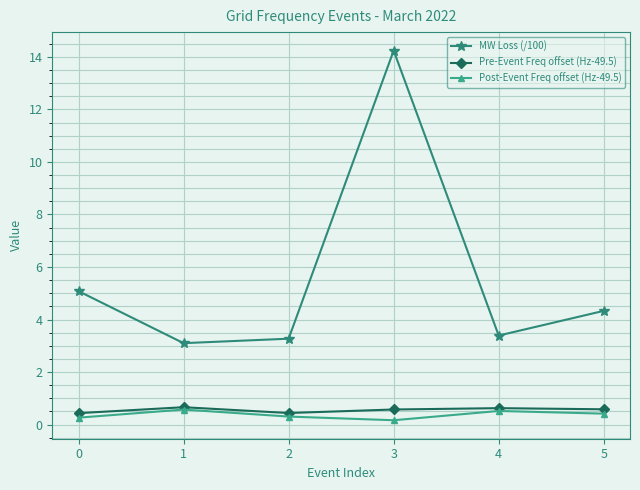

What is the difference between the MW Loss (/100) values at 1 and 3?

11.1